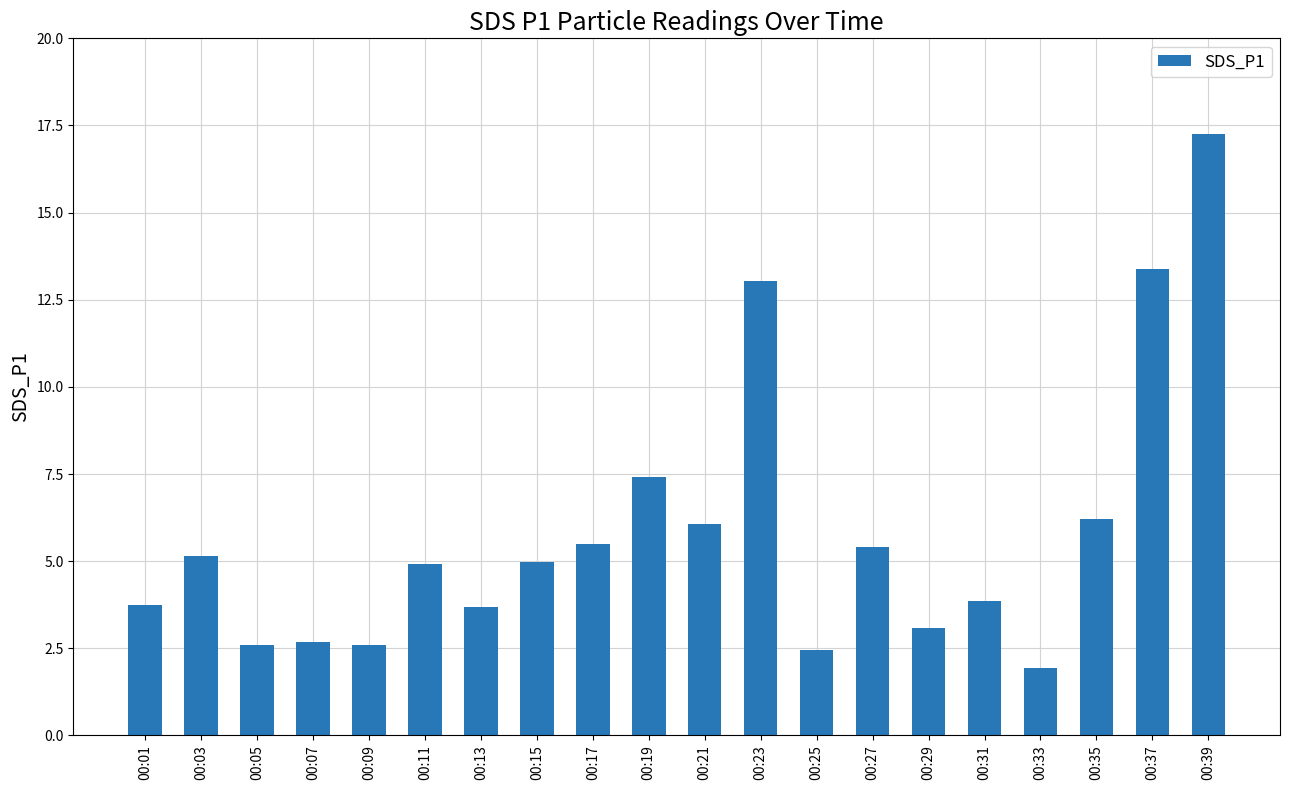

Does the chart contain stacked bars?

No